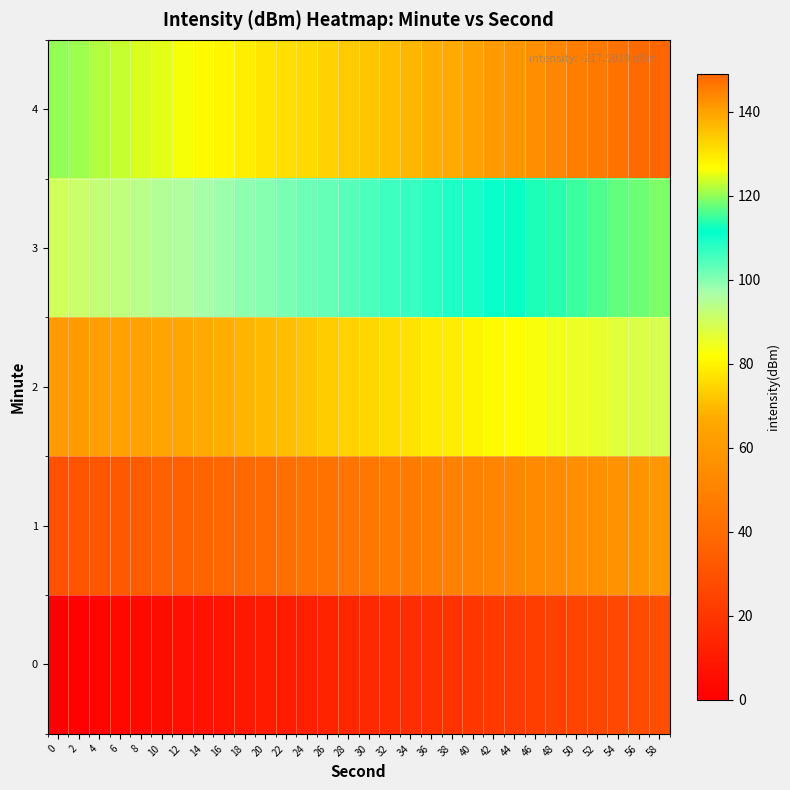

At how many categories does at least one series exceed 65?

30